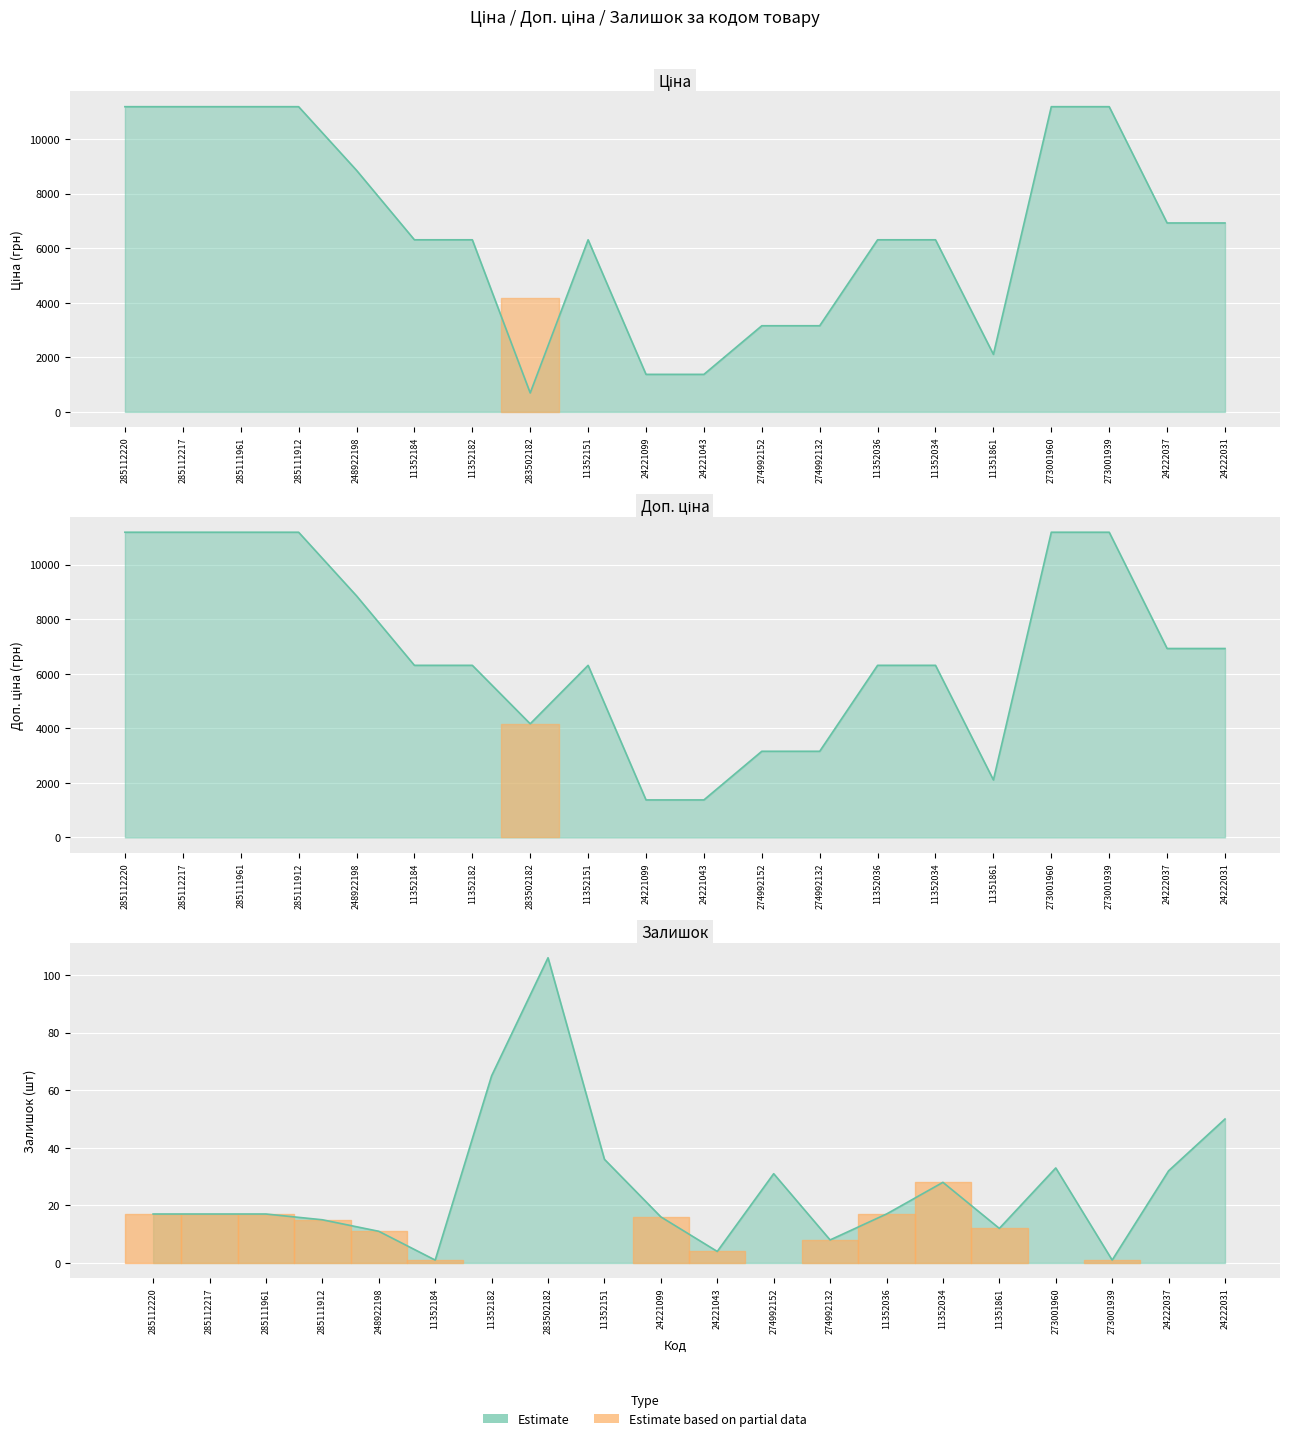

In Доп. ціна, how many points are higher than both neighbors (excluding endpoints)?

1